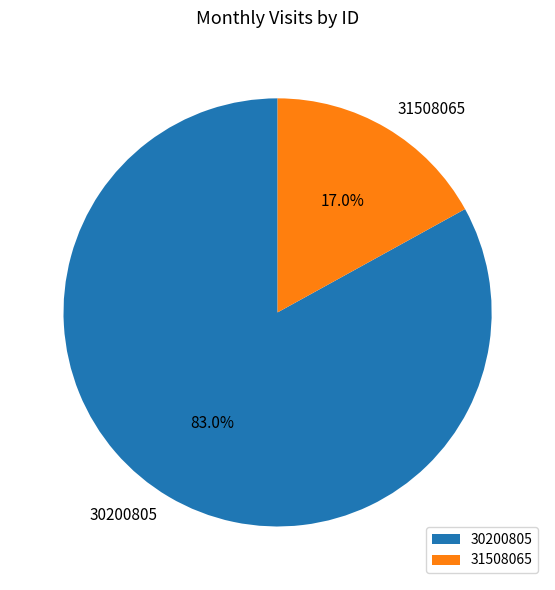

Which has a higher value, 31508065 or 30200805?

30200805